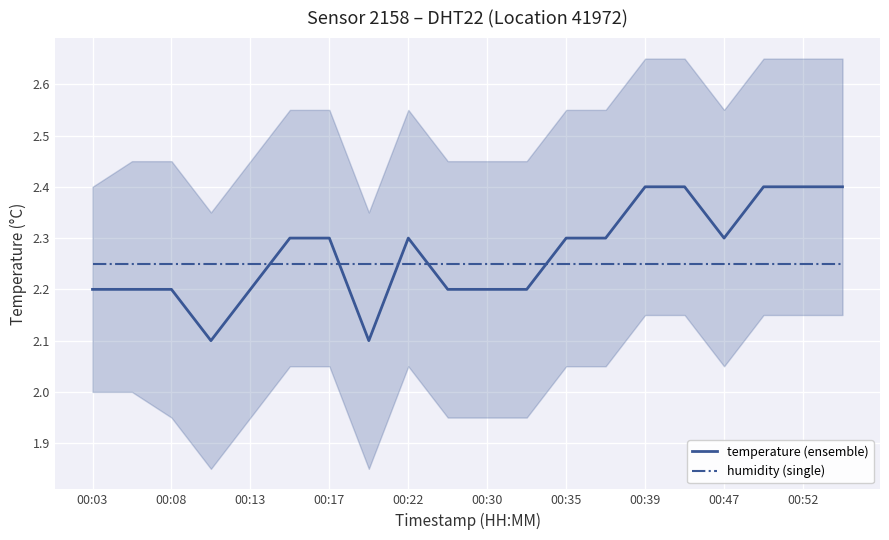

What is the average value of the temperature (ensemble) series?

2.3